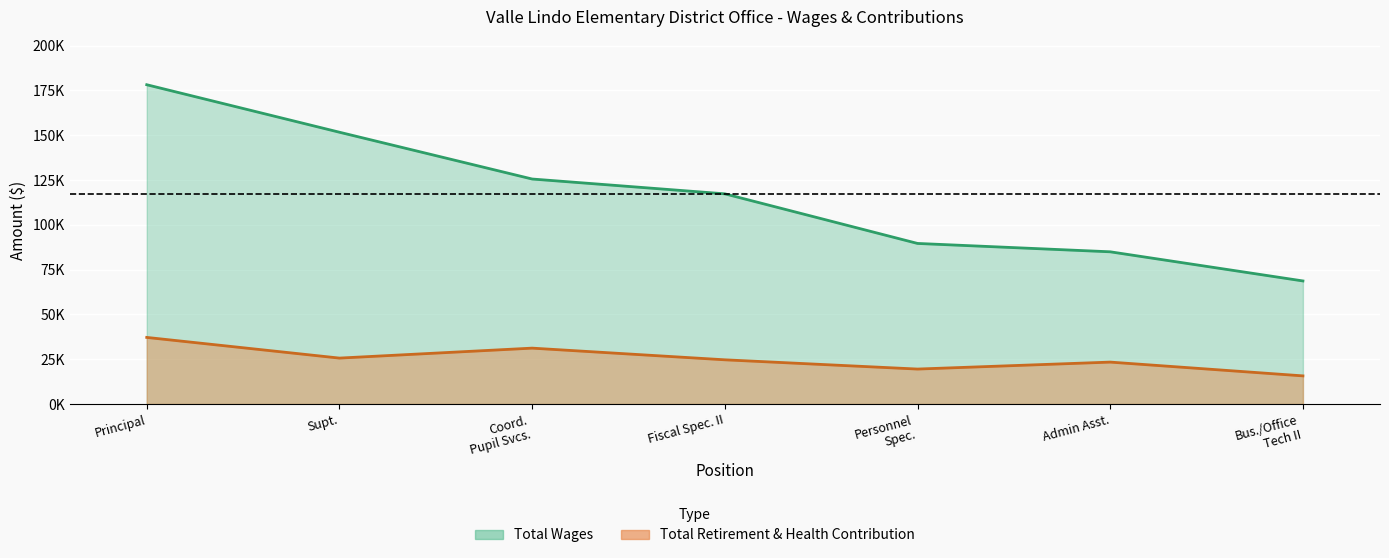

How many data points does each series have?

7